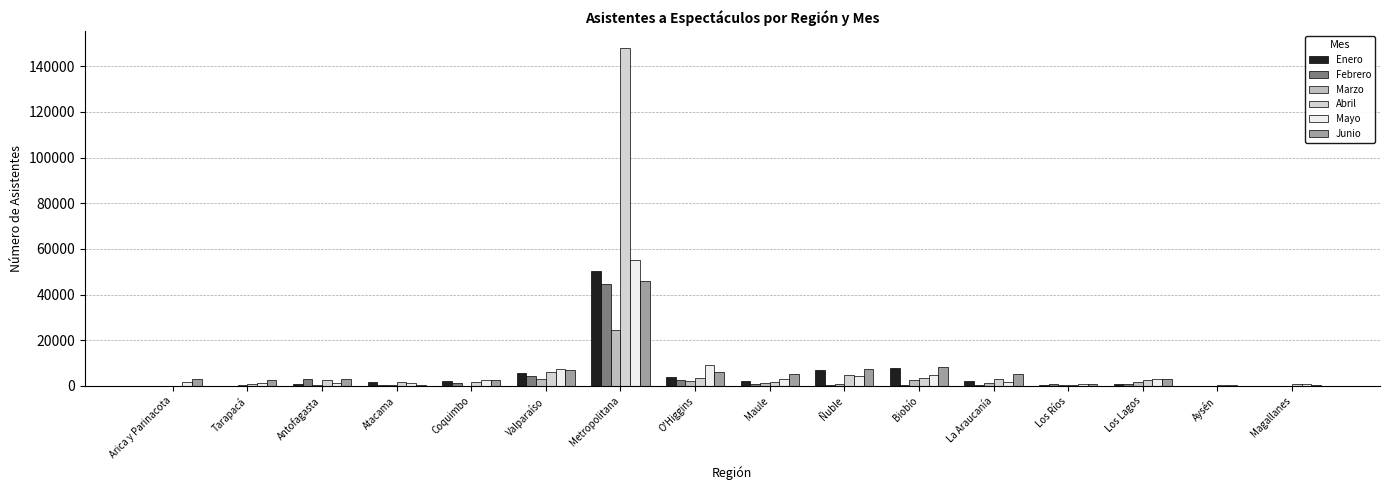

Rank the categories by Marzo value from lowest to highest.

Arica y Parinacota, Coquimbo, Magallanes, Aysén, Antofagasta, Los Ríos, Atacama, Tarapacá, Ñuble, Maule, La Araucanía, Los Lagos, O'Higgins, Biobío, Valparaíso, Metropolitana